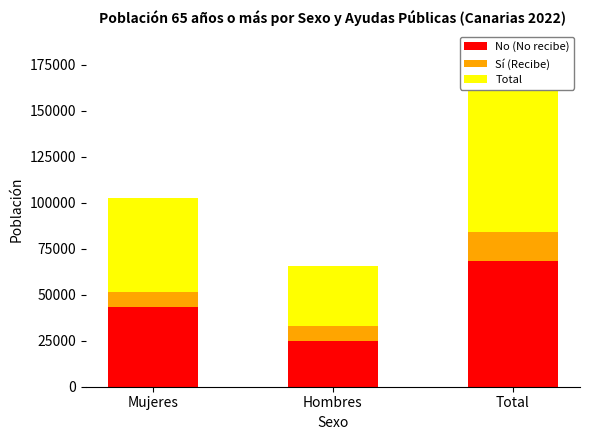

What is the total value across all series at Total?

167884